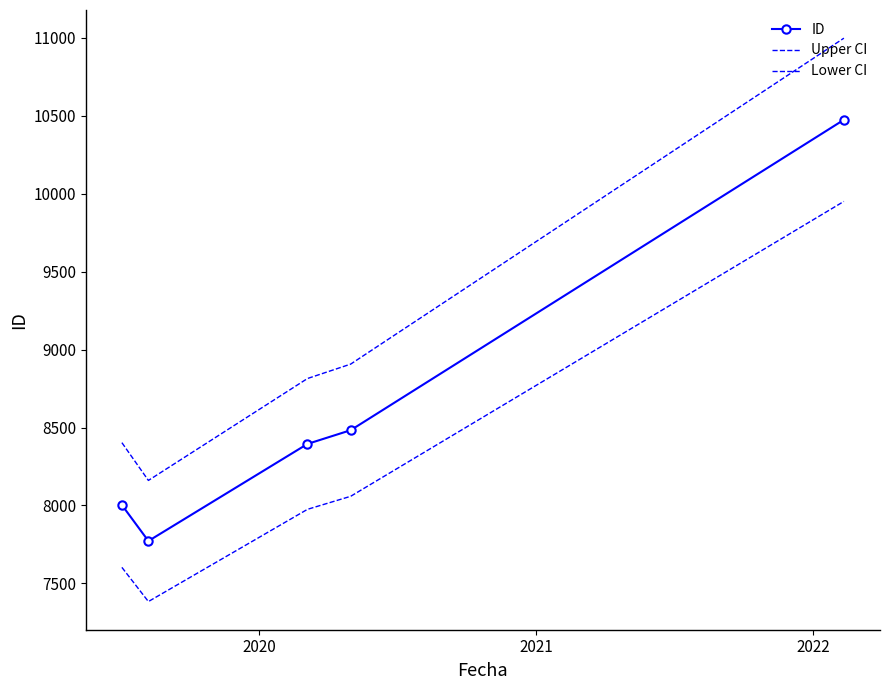

True or false: Upper CI and ID intersect in this chart.

False